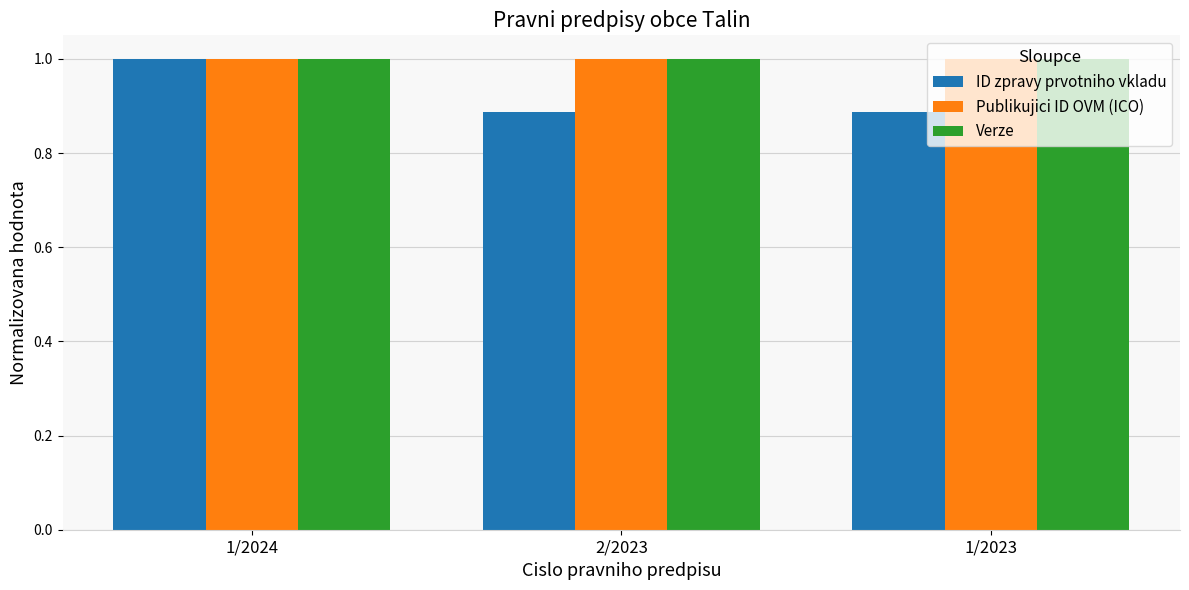

Which series has the largest range (max minus min)?

ID zpravy prvotniho vkladu